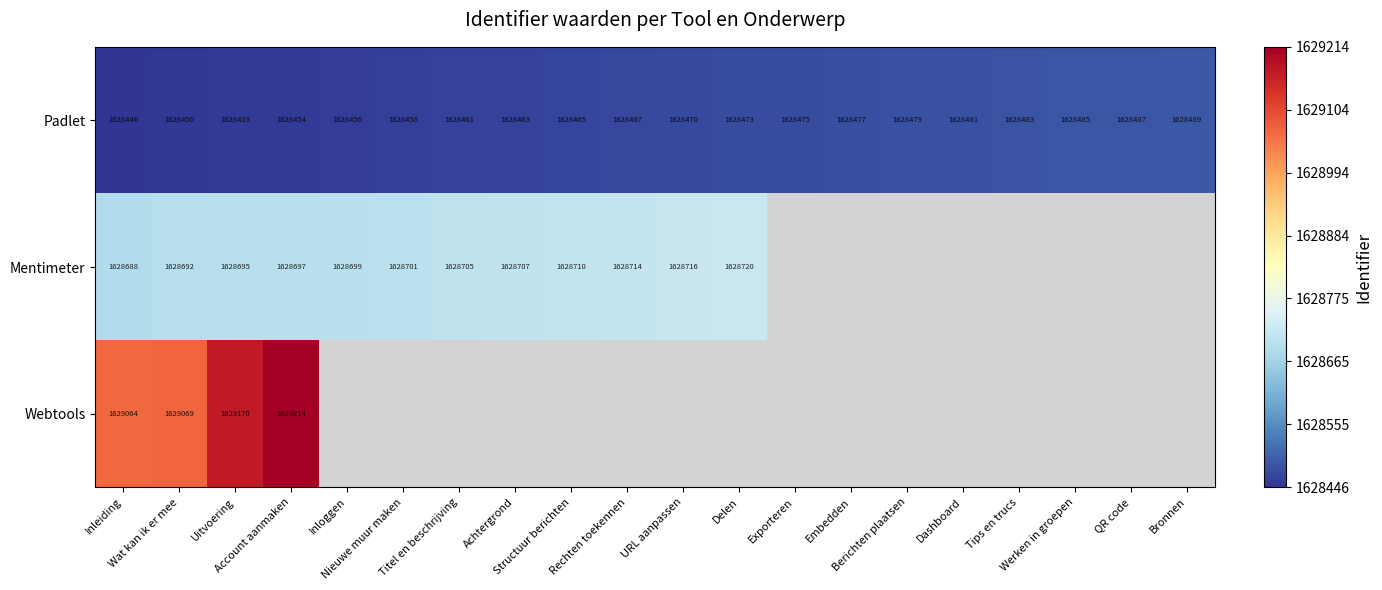

What is the maximum value for Padlet?

1628489